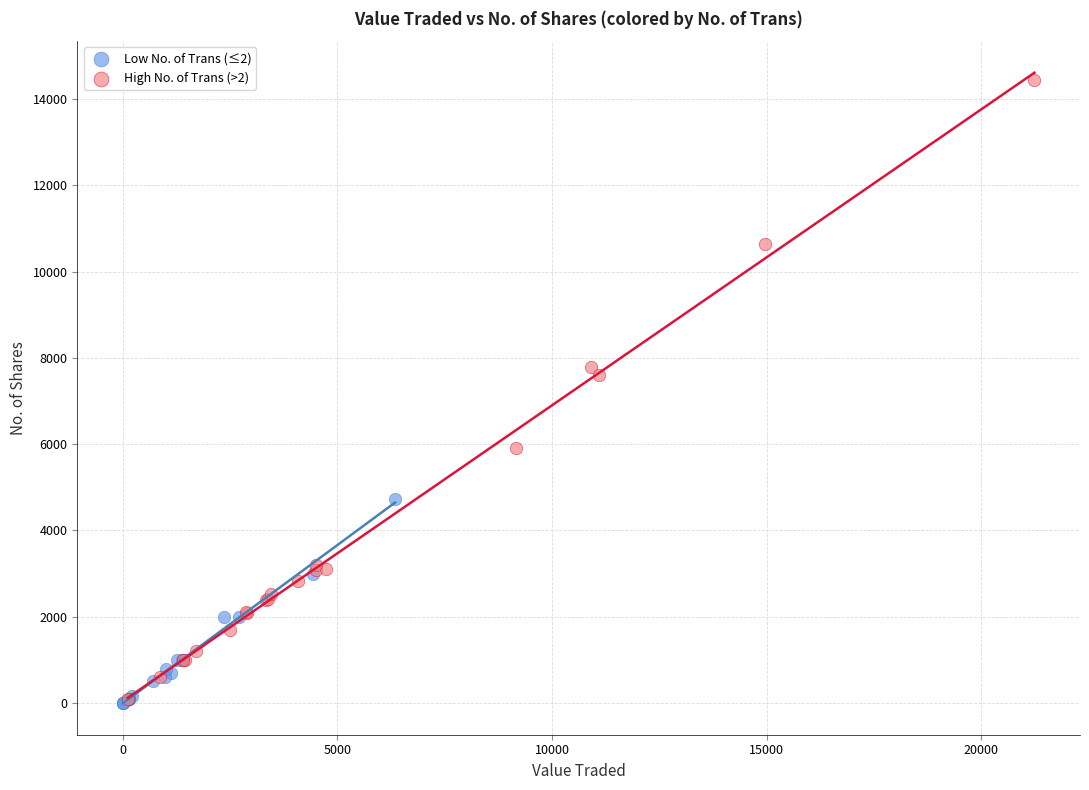

Which series reaches the maximum Y coordinate?

High No. of Trans (>2)